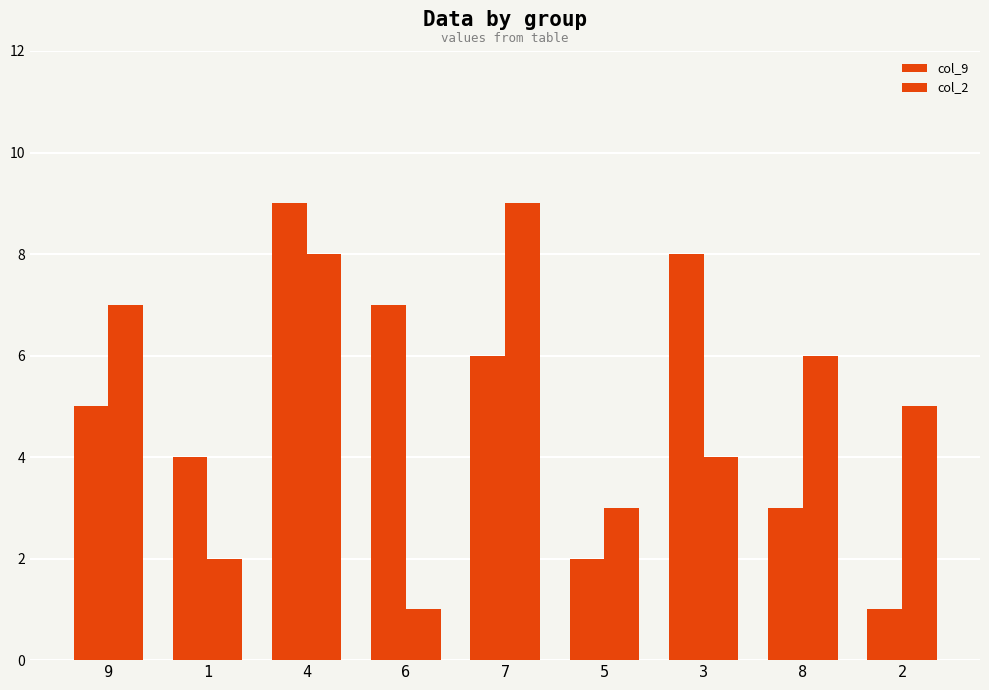

Reading right to left, list all the values displayed in this chart.

col_9: 2=1	8=3	3=8	5=2	7=6	6=7	4=9	1=4	9=5
col_2: 2=5	8=6	3=4	5=3	7=9	6=1	4=8	1=2	9=7